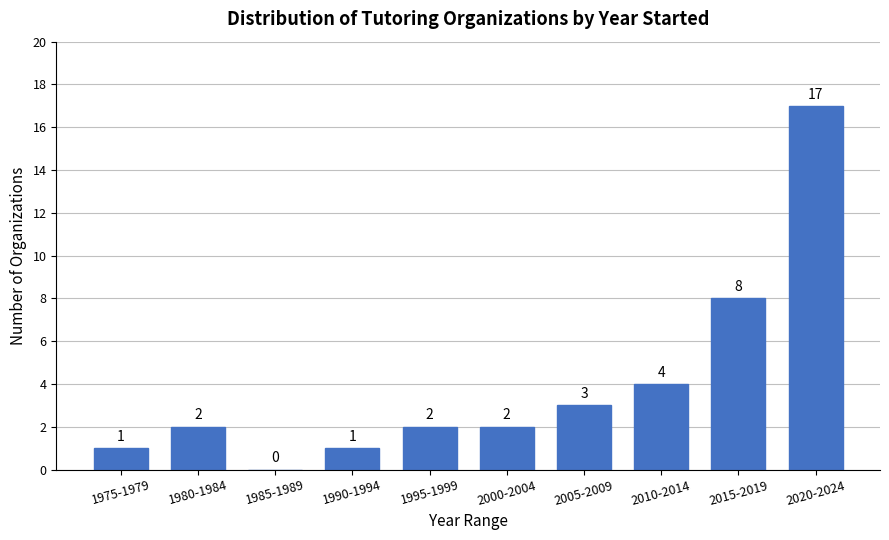

Reading right to left, what are all the values shown in this chart?

2020-2024=17	2015-2019=8	2010-2014=4	2005-2009=3	2000-2004=2	1995-1999=2	1990-1994=1	1985-1989=0	1980-1984=2	1975-1979=1